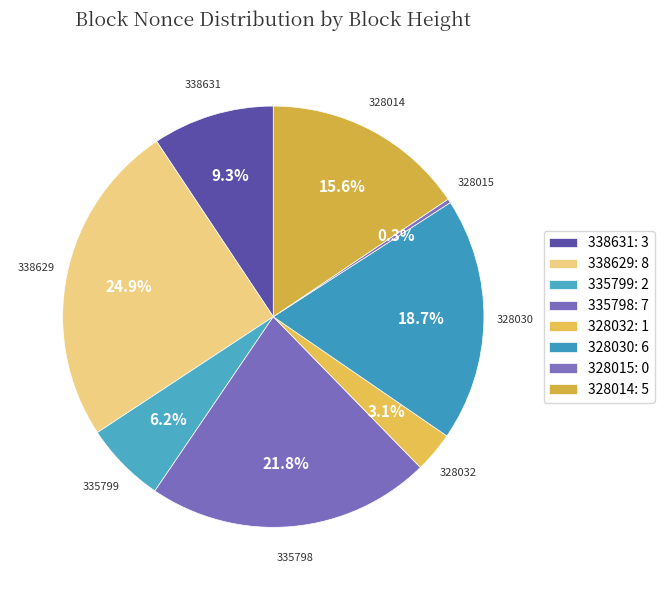

To the nearest percent, what is the difference between the 335798 and 328030 slice percentages?

3%